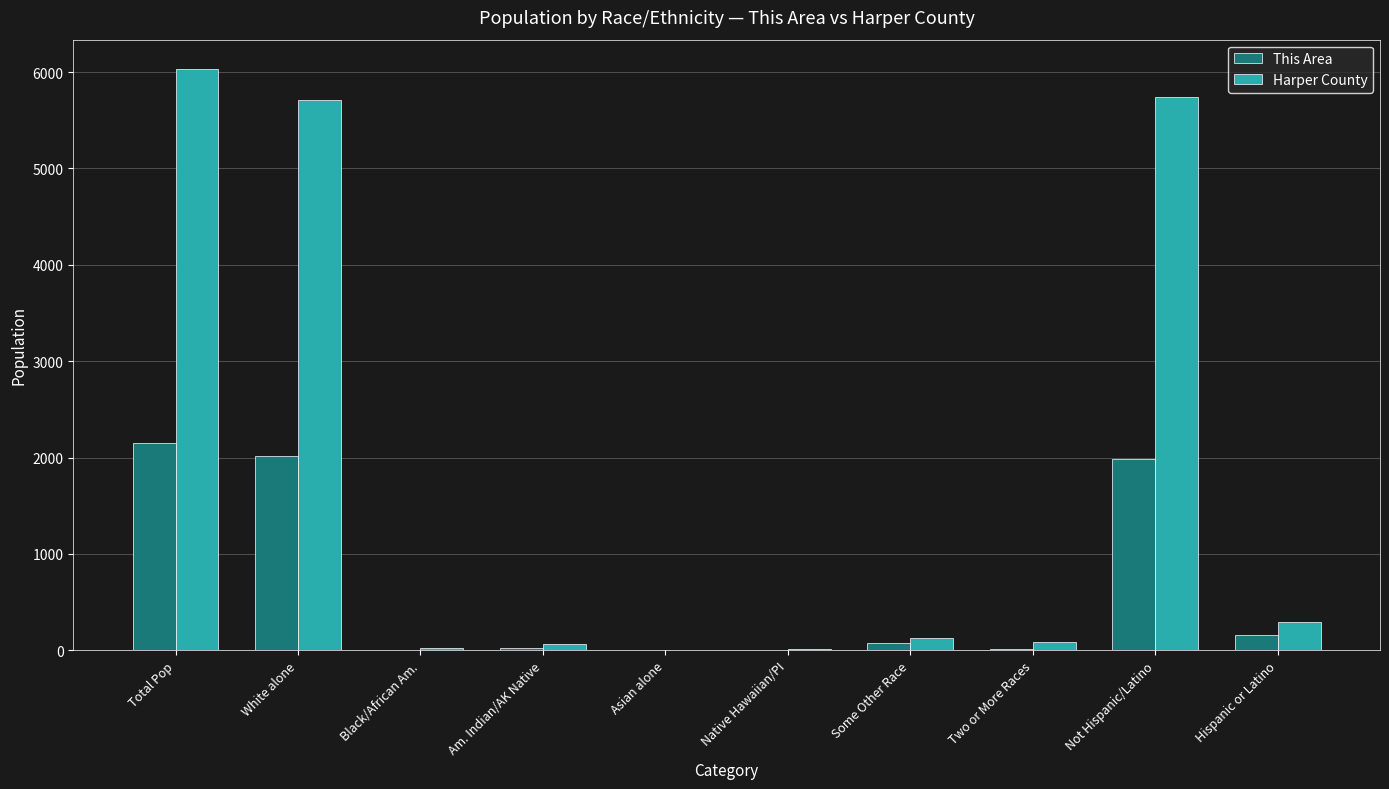

Count the number of categories in the chart.

10